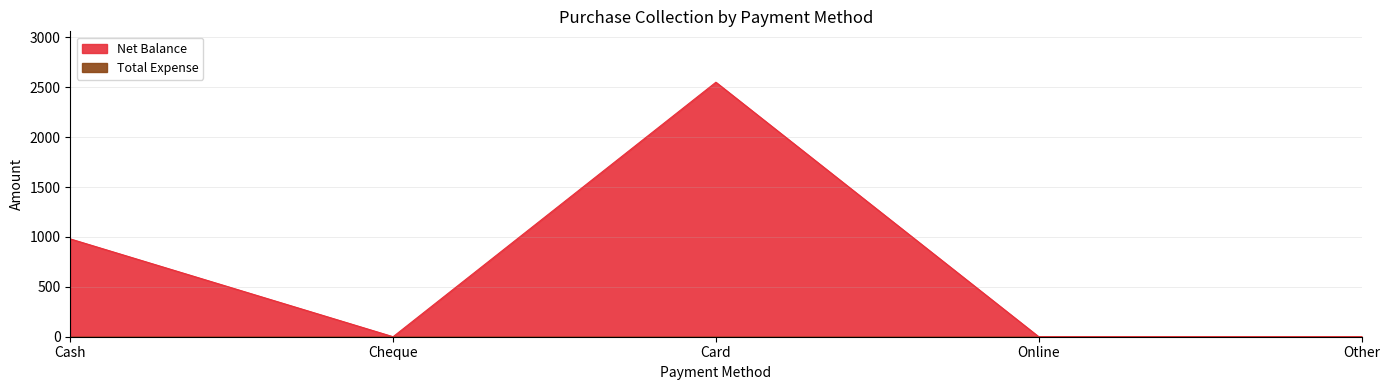

Reading left to right, extract all data points from this chart.

980	0	2550	0	0